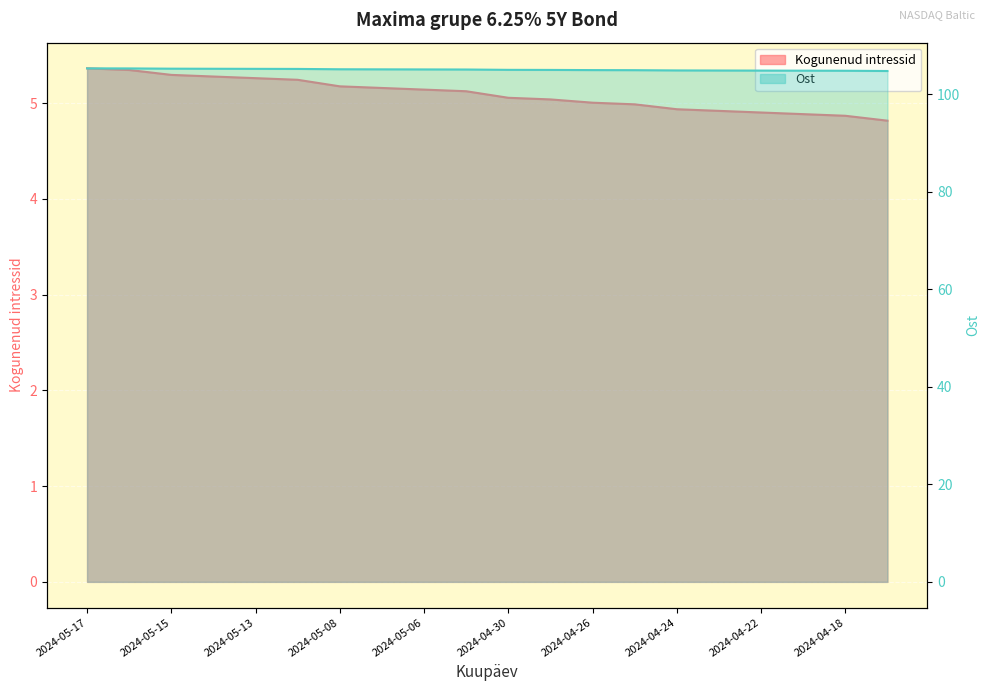

How many lines are shown in the chart?

2